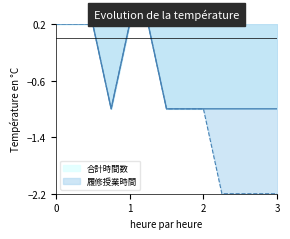

Which series has the widest spread of values?

履修授業時間